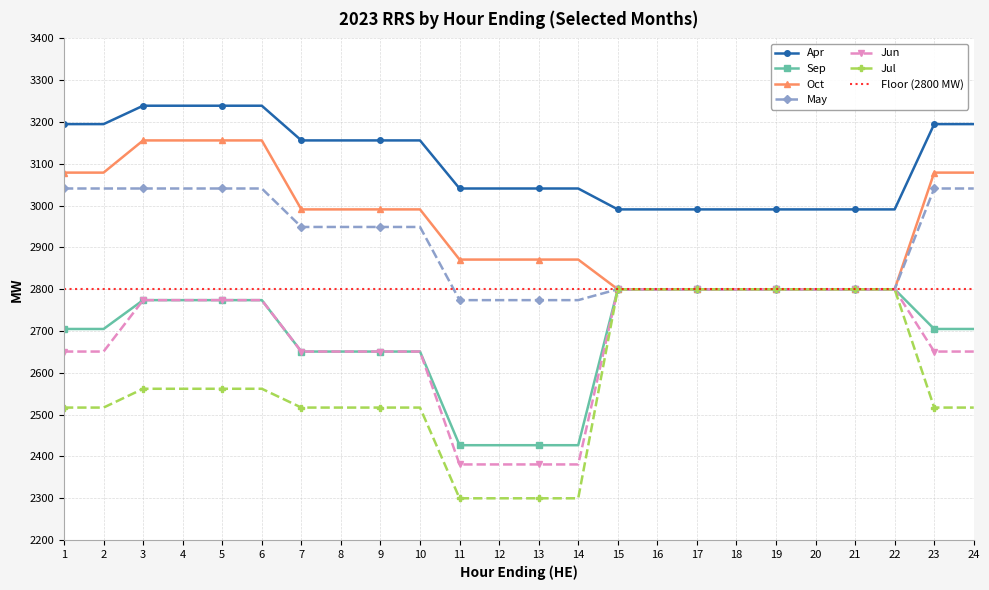

Reading left to right, list all the values displayed in this chart.

Apr: 1=3195	2=3195	3=3239	4=3239	5=3239	6=3239	7=3156	8=3156	9=3156	10=3156	11=3041	12=3041	13=3041	14=3041	15=2991	16=2991	17=2991	18=2991	19=2991	20=2991	21=2991	22=2991	23=3195	24=3195
Sep: 1=2705	2=2705	3=2774	4=2774	5=2774	6=2774	7=2651	8=2651	9=2651	10=2651	11=2427	12=2427	13=2427	14=2427	15=2800	16=2800	17=2800	18=2800	19=2800	20=2800	21=2800	22=2800	23=2705	24=2705
Oct: 1=3079	2=3079	3=3156	4=3156	5=3156	6=3156	7=2991	8=2991	9=2991	10=2991	11=2871	12=2871	13=2871	14=2871	15=2800	16=2800	17=2800	18=2800	19=2800	20=2800	21=2800	22=2800	23=3079	24=3079
May: 1=3041	2=3041	3=3041	4=3041	5=3041	6=3041	7=2949	8=2949	9=2949	10=2949	11=2774	12=2774	13=2774	14=2774	15=2800	16=2800	17=2800	18=2800	19=2800	20=2800	21=2800	22=2800	23=3041	24=3041
Jun: 1=2651	2=2651	3=2774	4=2774	5=2774	6=2774	7=2651	8=2651	9=2651	10=2651	11=2381	12=2381	13=2381	14=2381	15=2800	16=2800	17=2800	18=2800	19=2800	20=2800	21=2800	22=2800	23=2651	24=2651
Jul: 1=2517	2=2517	3=2562	4=2562	5=2562	6=2562	7=2517	8=2517	9=2517	10=2517	11=2300	12=2300	13=2300	14=2300	15=2800	16=2800	17=2800	18=2800	19=2800	20=2800	21=2800	22=2800	23=2517	24=2517